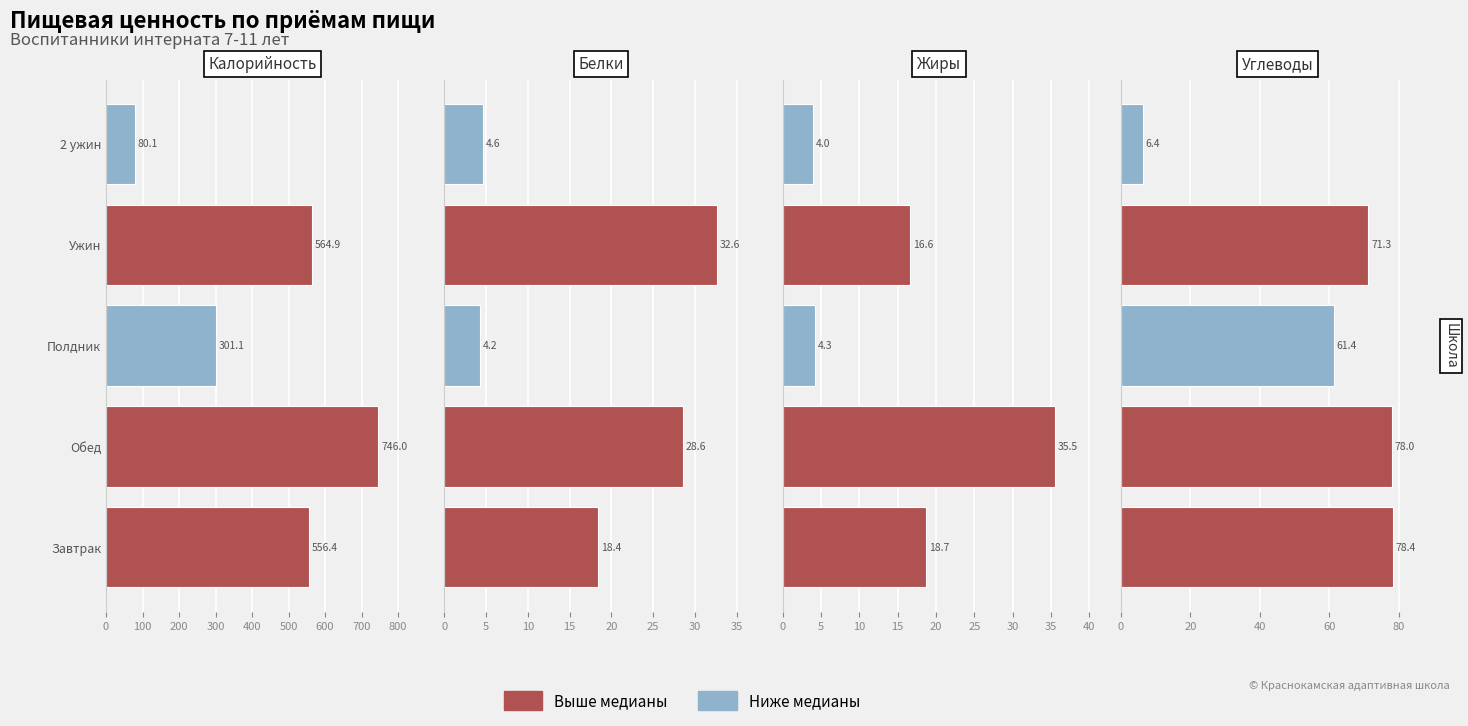

Rank the series at Ужин from lowest to highest value.

Жиры, Белки, Углеводы, Калорийность